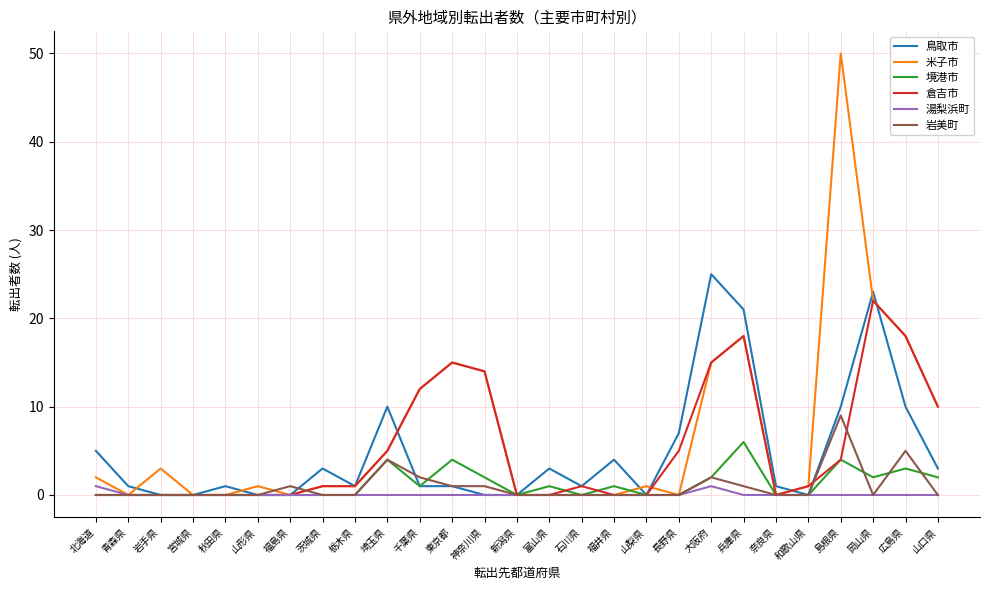

How many lines are shown in the chart?

6